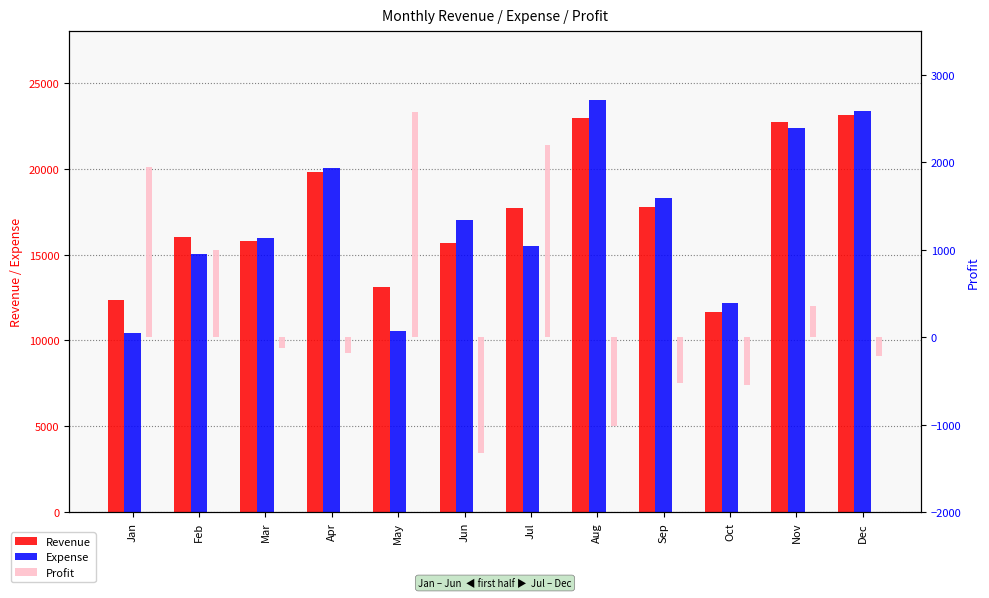

At which label is Profit closest to 630?

Nov